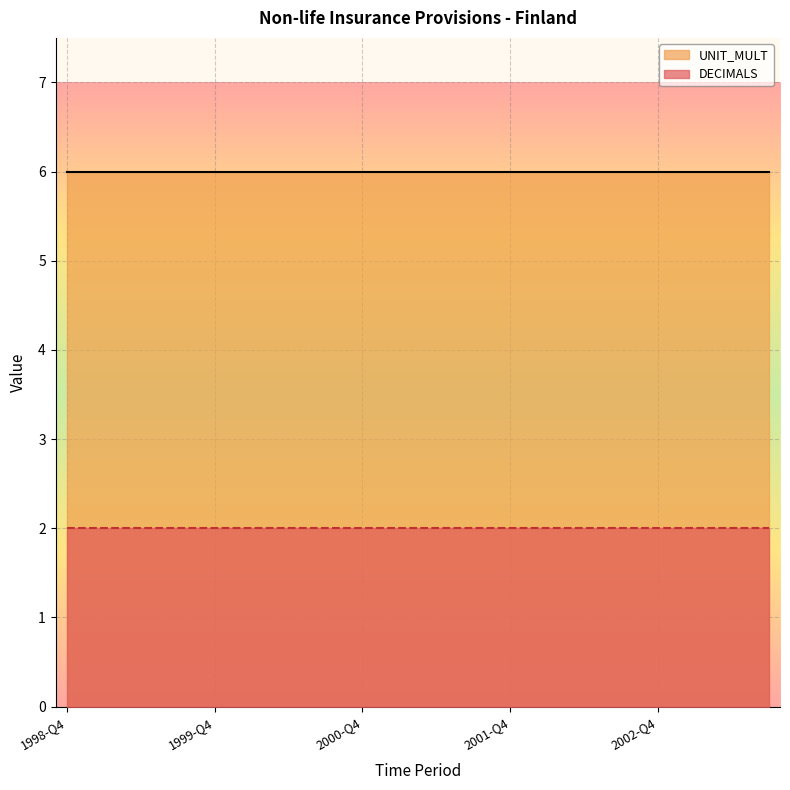

How many lines are shown in the chart?

2